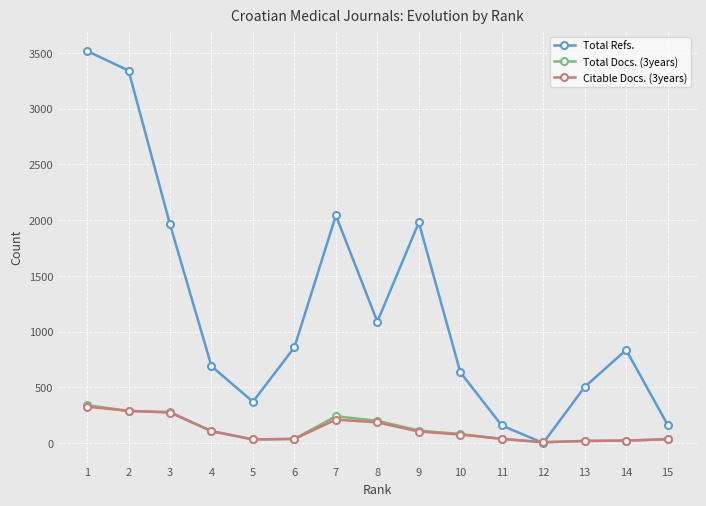

What is the greatest value displayed?

3518